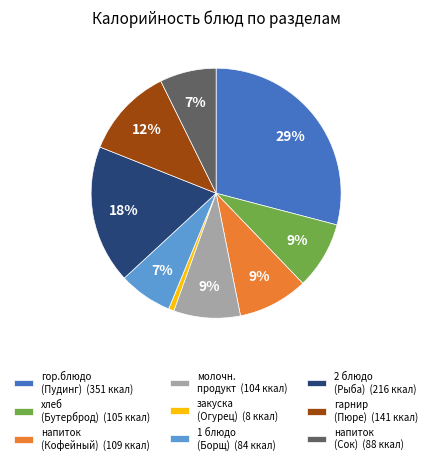

Is it true that напиток (Сок) (88 ккал) is 20% of the pie?

False